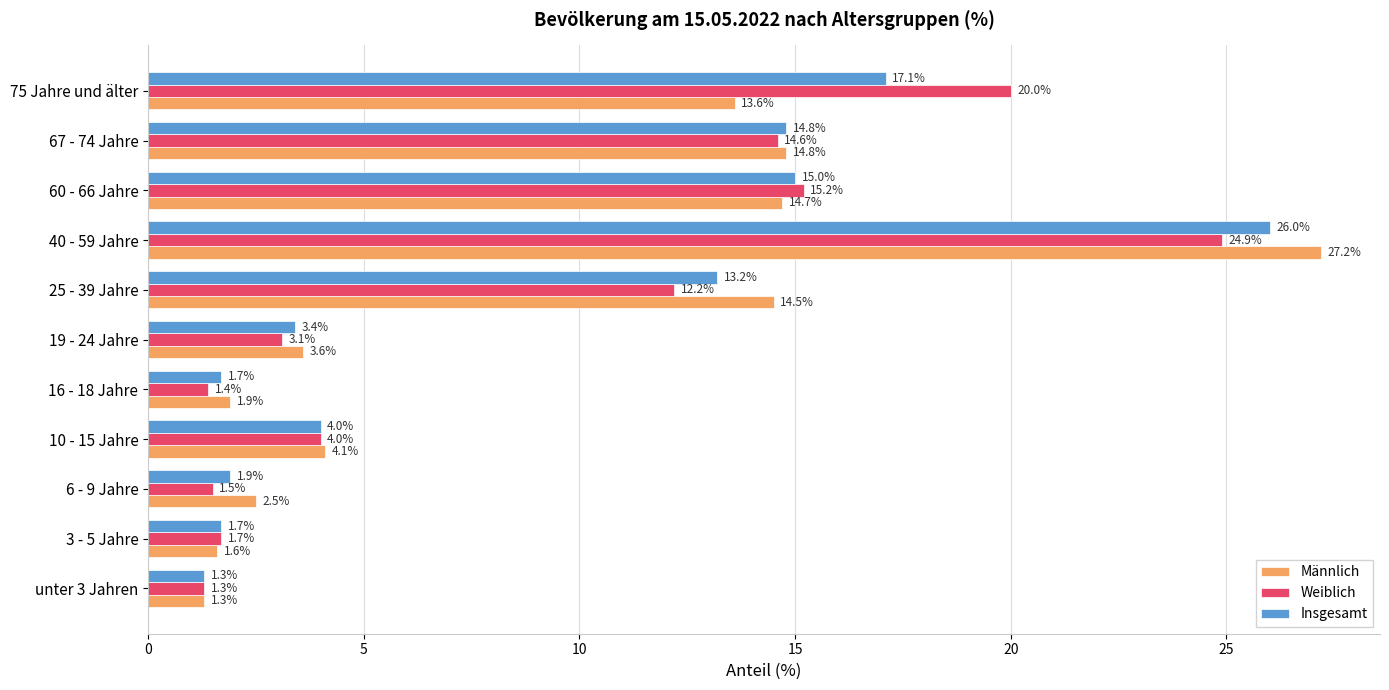

True or false: Insgesamt has a value of 1.7 at 16 - 18 Jahre.

True